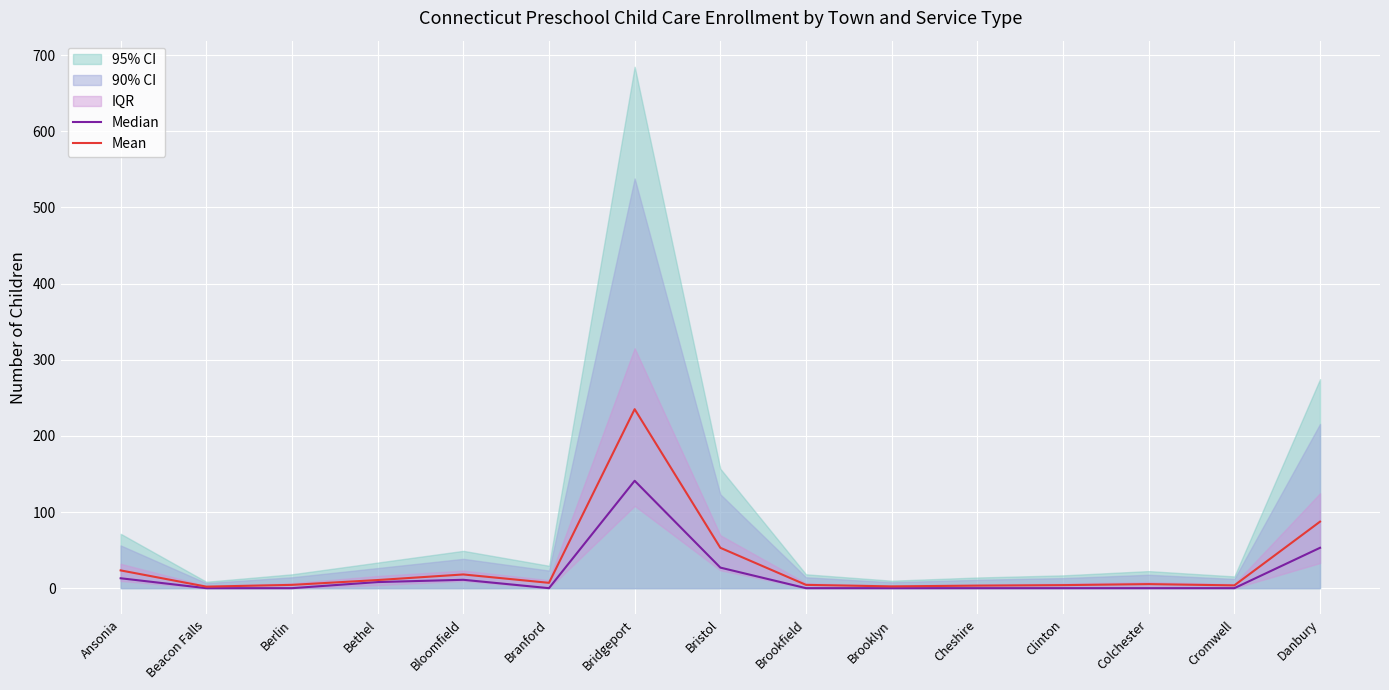

Is the value of Median at Colchester greater than the value of Mean at Bridgeport?

No